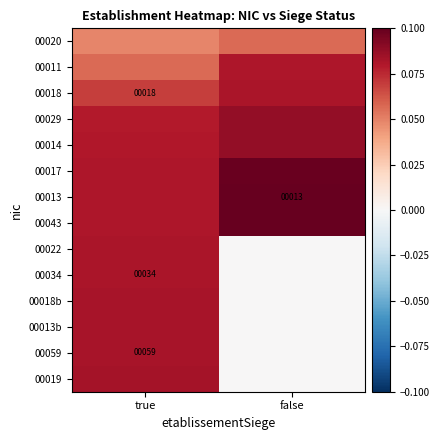

What is the total value across all series at false?

0.7